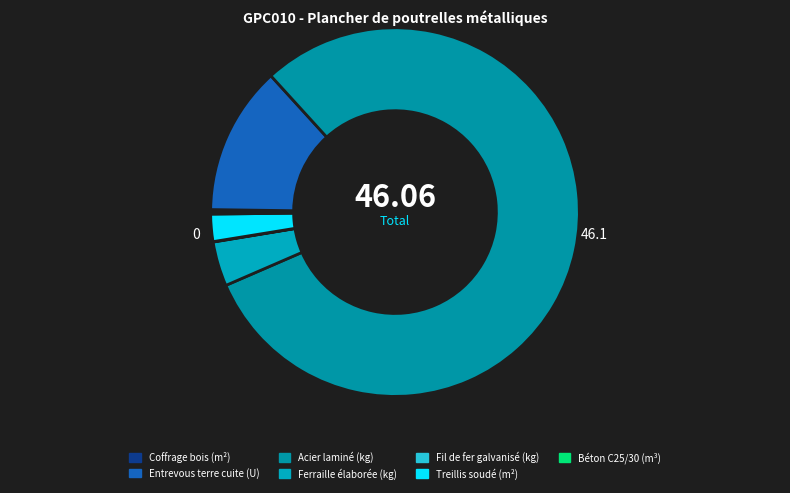

Which has a higher value, Béton C25/30 (m³) or Fil de fer galvanisé (kg)?

Béton C25/30 (m³)